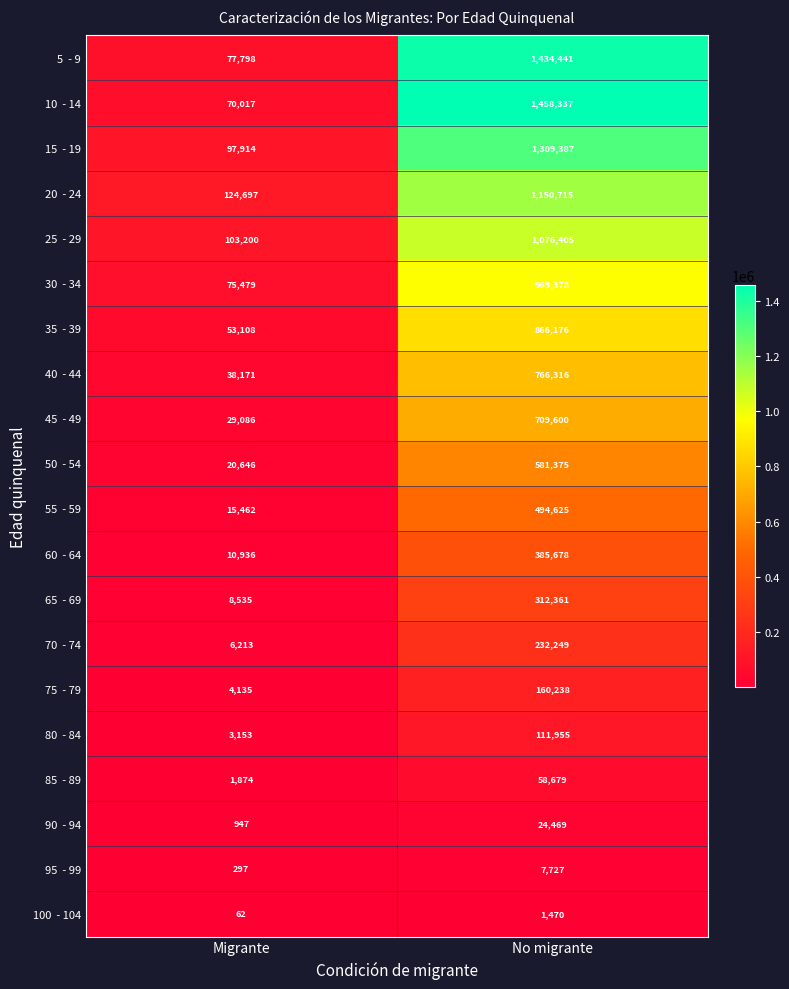

What is the greatest value displayed?

1458337